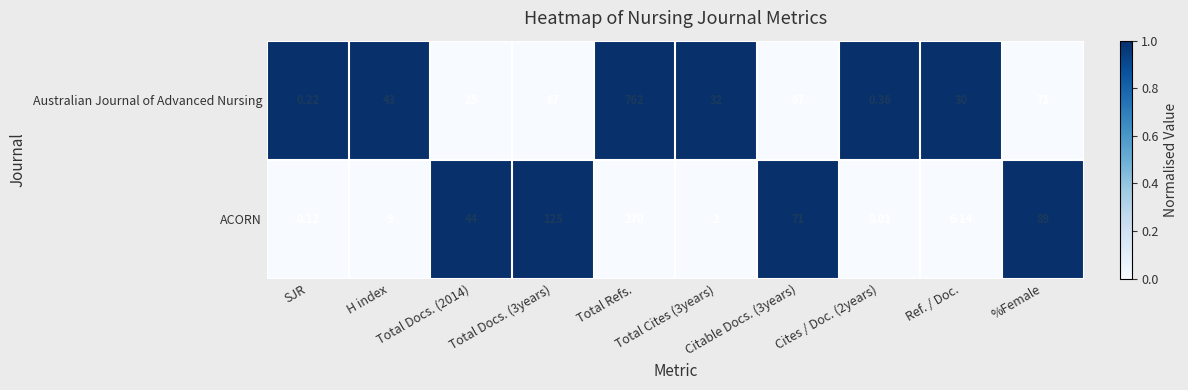

Rank the series by their maximum value, from highest to lowest.

Australian Journal of Advanced Nursing, ACORN